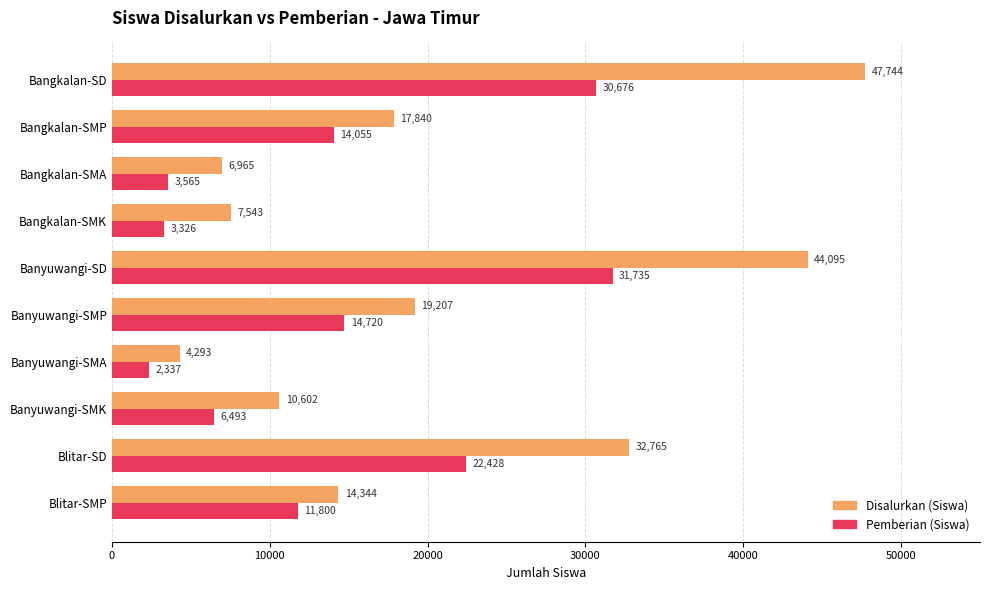

Which series has the largest total across all categories?

Disalurkan (Siswa)